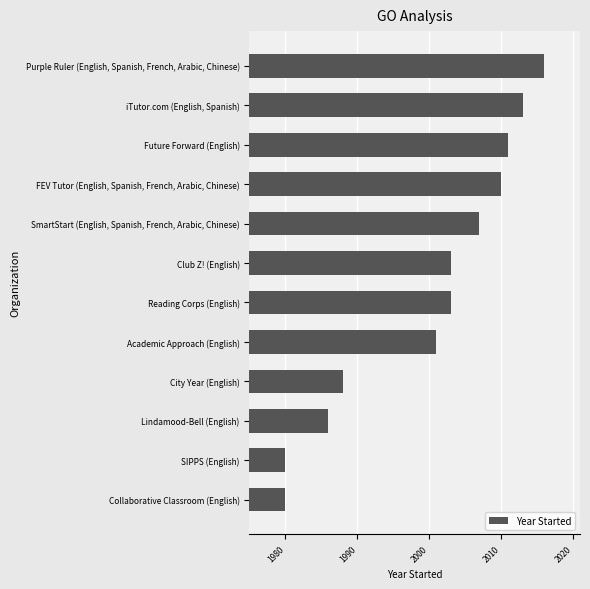

Reading top to bottom, extract all data points from this chart.

2016	2013	2011	2010	2007	2003	2003	2001	1988	1986	1980	1980